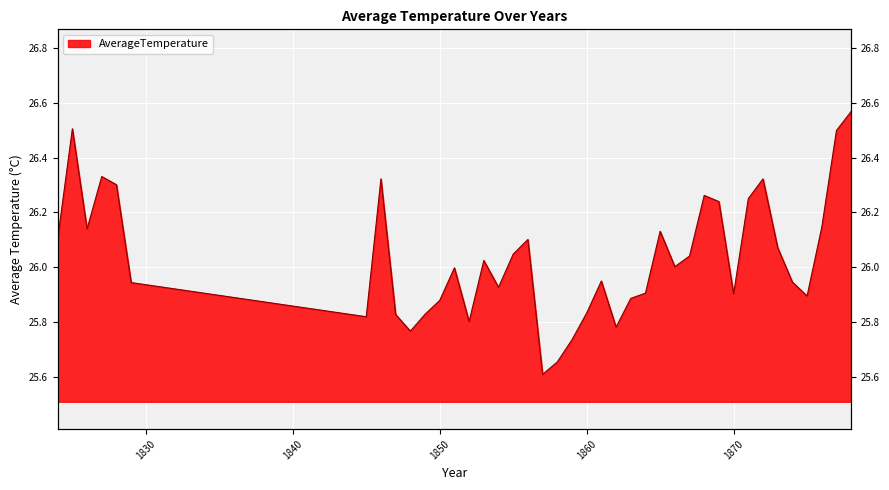

How many interior local valleys (lower than both neighbors) does the data have?

10